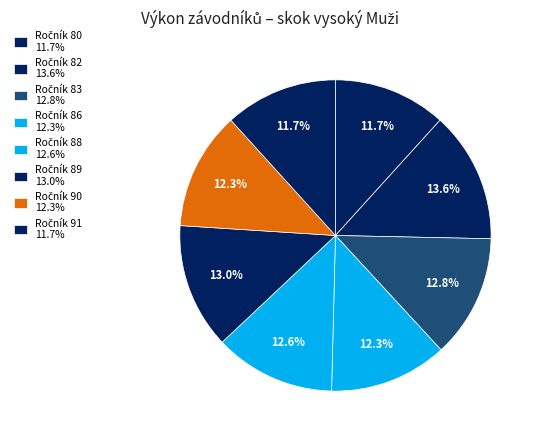

How many slices are in this pie chart?

8